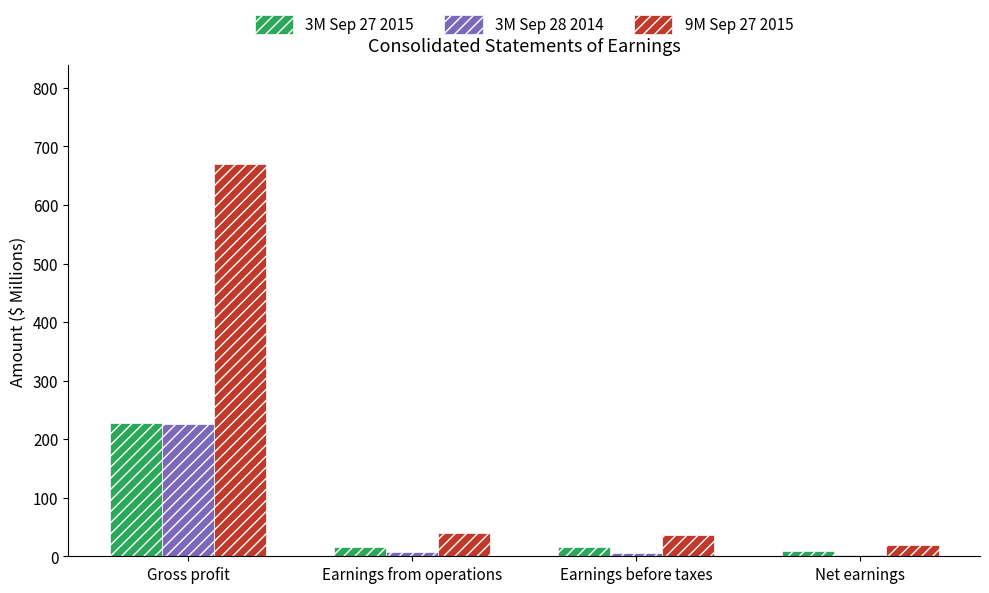

At which category does the chart reach its peak across all series?

Gross profit